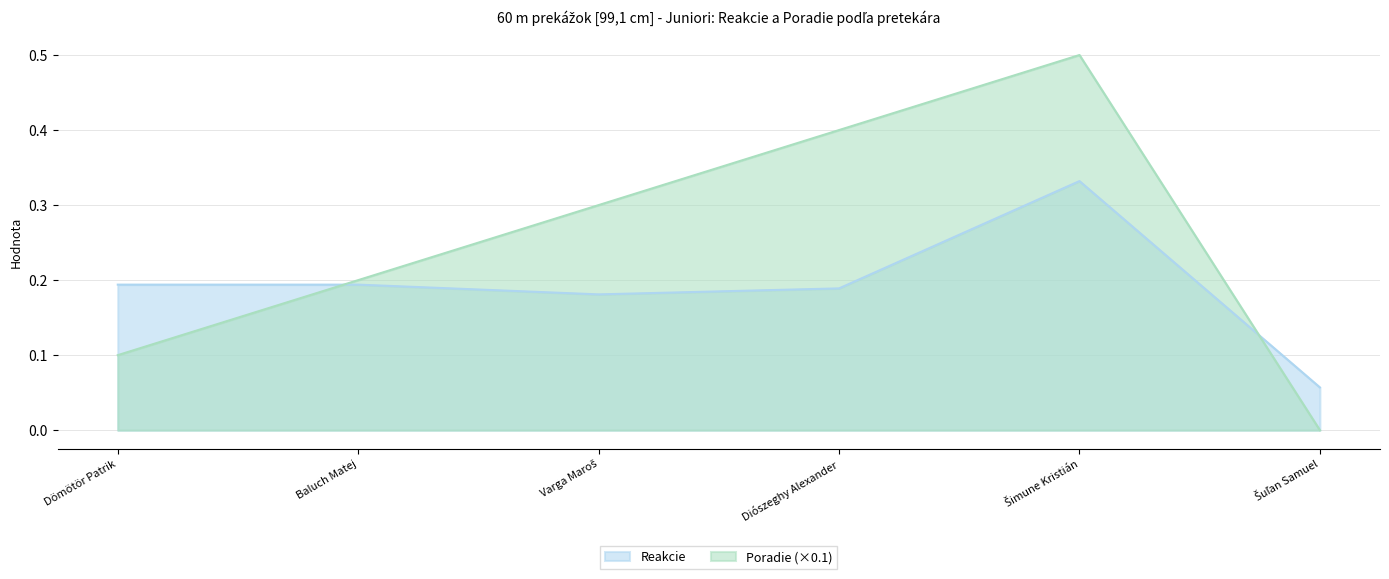

At which category does Reakcie reach its first local peak?

Šimune Kristián